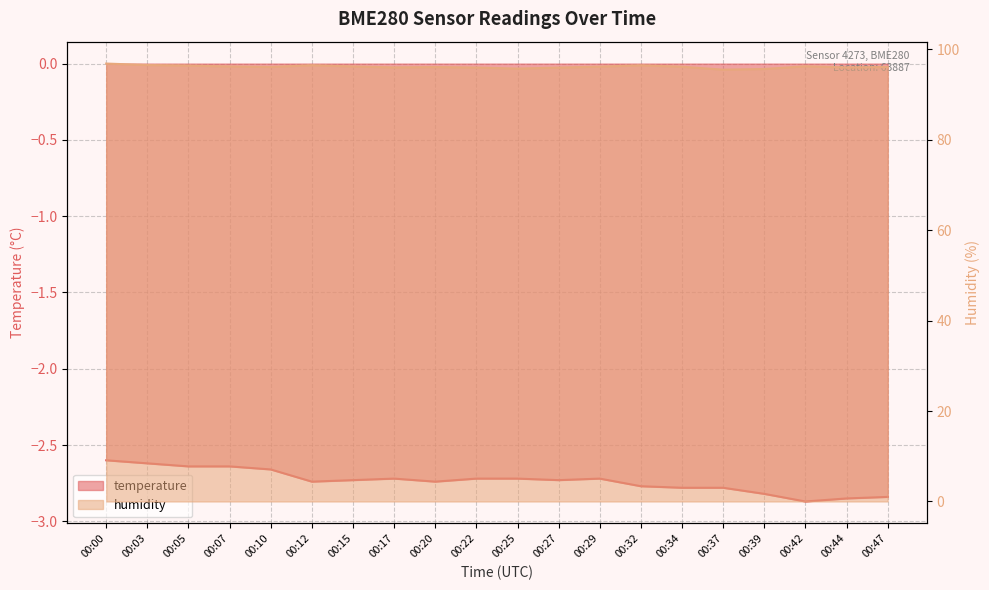

Which series has the largest range (max minus min)?

humidity